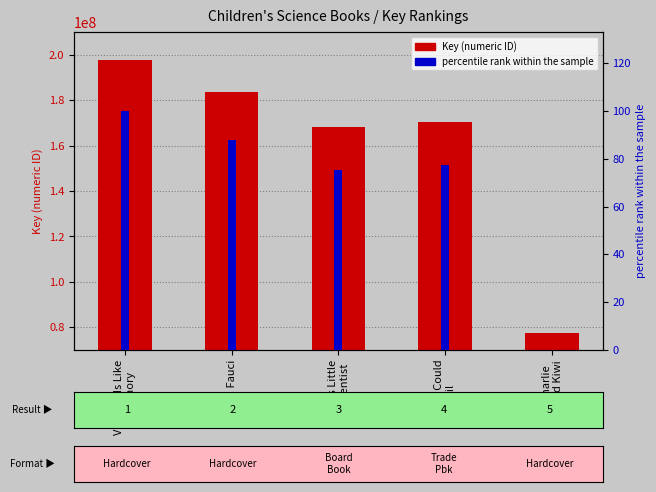

What is the sum of all Key (numeric ID) values?

797373000.0